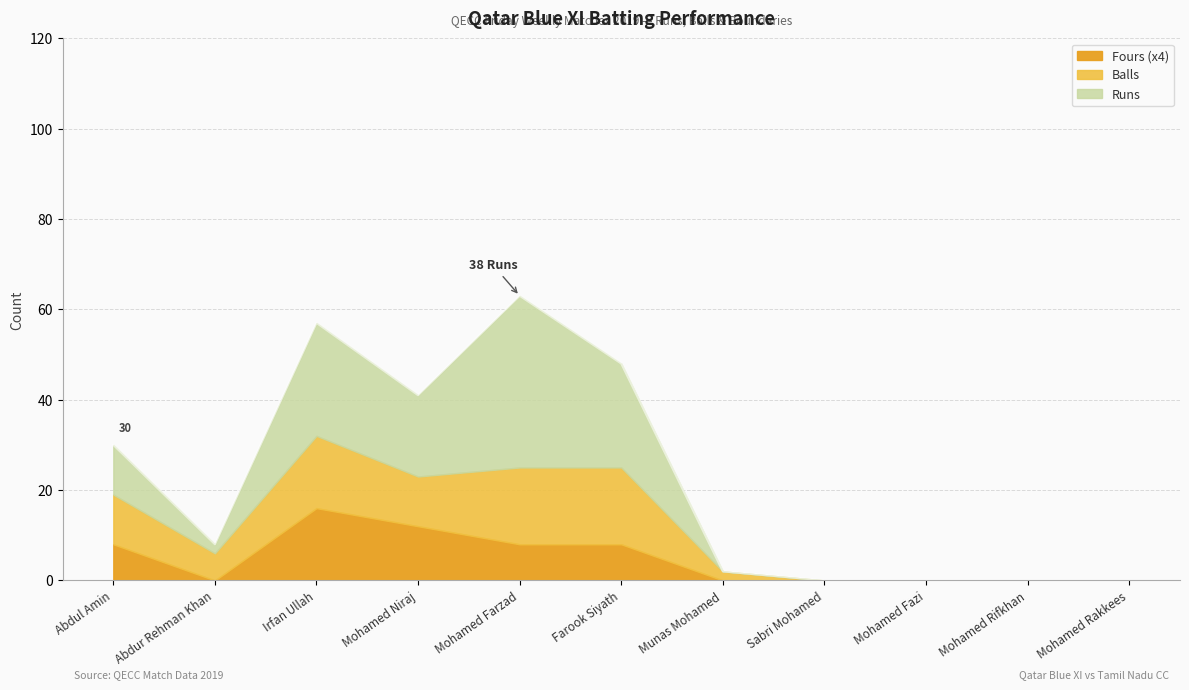

What is the label of the 4th point from the left?

Mohamed Niraj